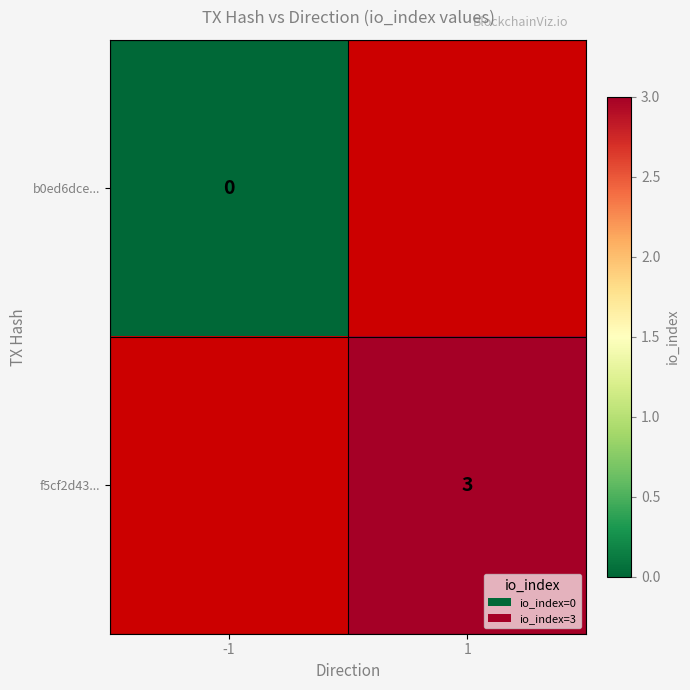

What is the maximum value shown in the chart?

3.0